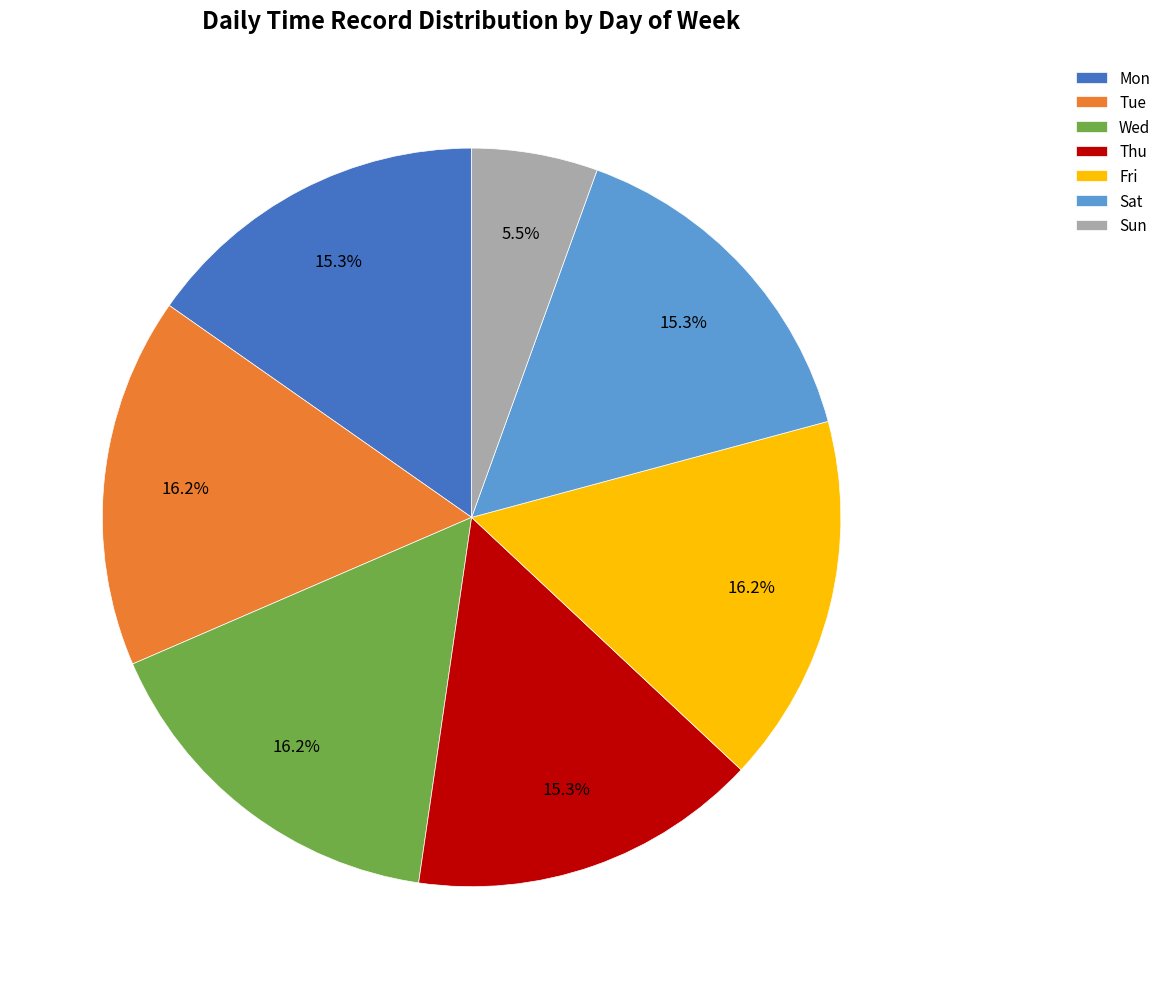

Between Tue and Sat, which is larger?

Tue